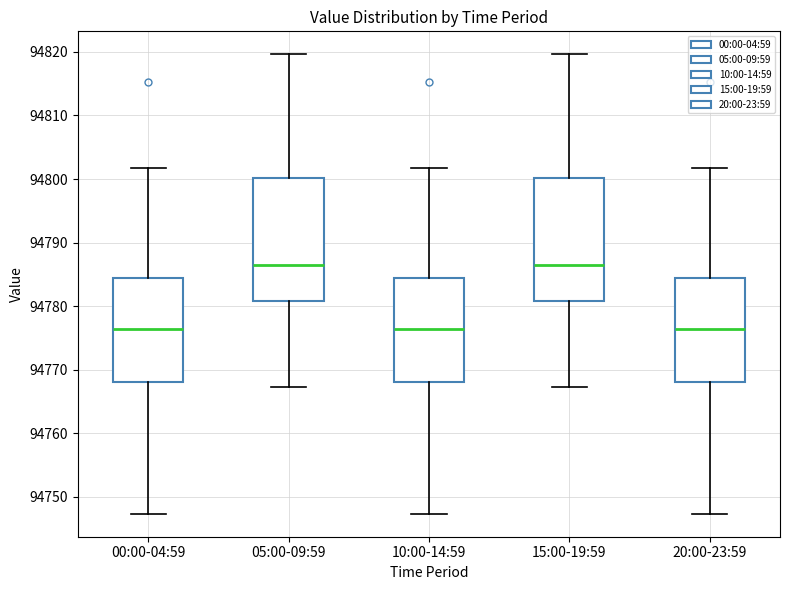

Reading left to right, read every box against the y-axis: the position of its median line, the range the box covers, and the ends of its whiskers. The values are not printed on the chart, so give them approximately, as read against the axis.

00:00-04:59: median 94776, box 94768 to 94784, whiskers 94747 to 94802
05:00-09:59: median 94786, box 94781 to 94800, whiskers 94767 to 94820
10:00-14:59: median 94776, box 94768 to 94784, whiskers 94747 to 94802
15:00-19:59: median 94786, box 94781 to 94800, whiskers 94767 to 94820
20:00-23:59: median 94776, box 94768 to 94784, whiskers 94747 to 94802